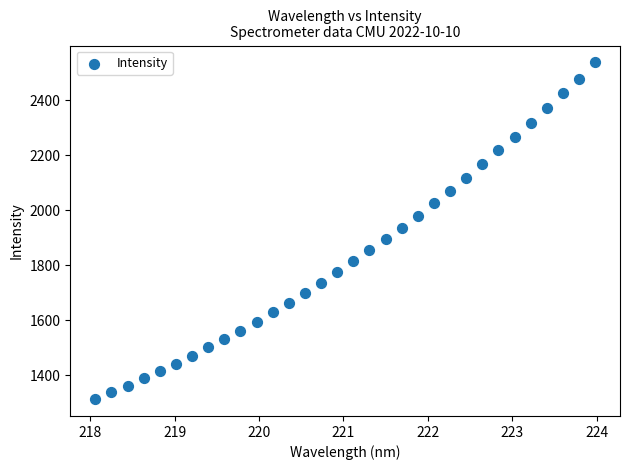

What is the range of X values (max minus min)?

5.9